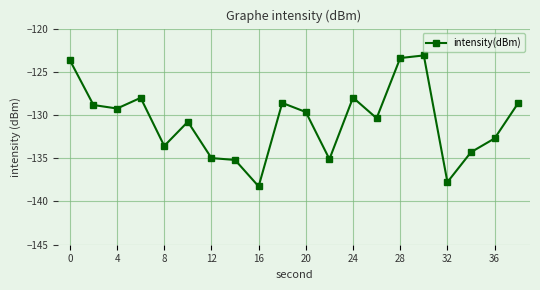

What is the smallest value displayed?

-138.3